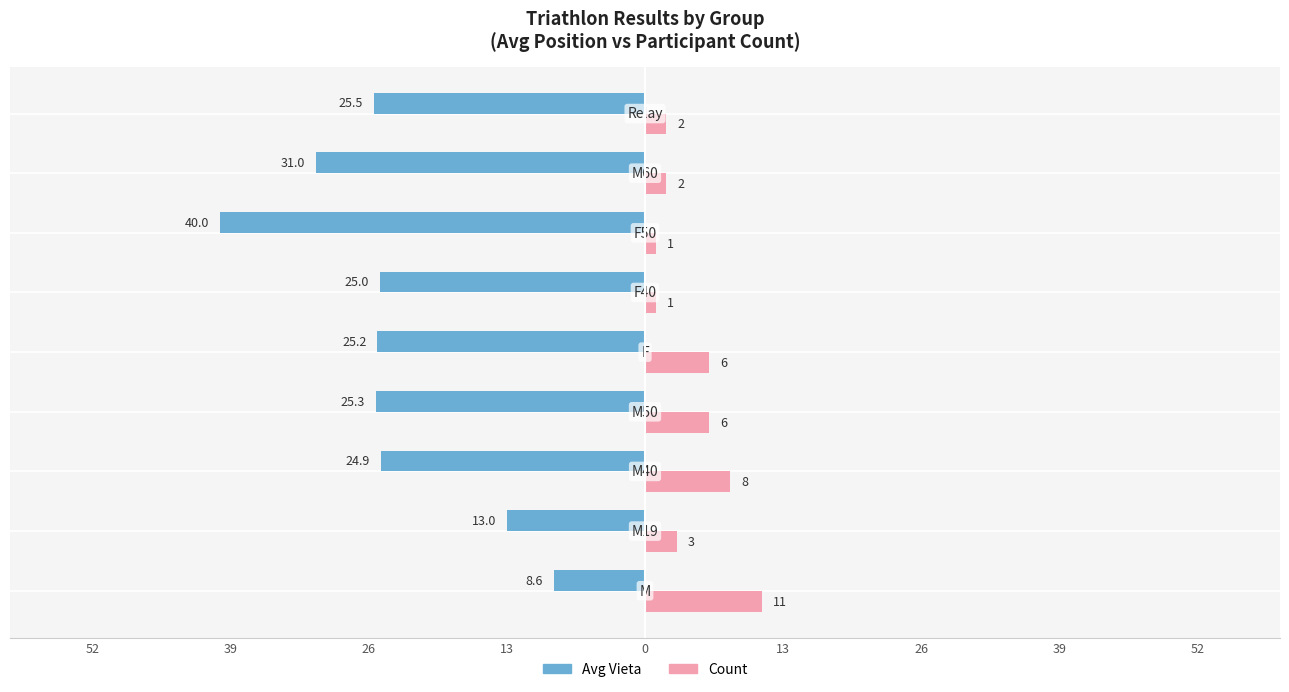

Which series has the widest spread of values?

Avg Vieta